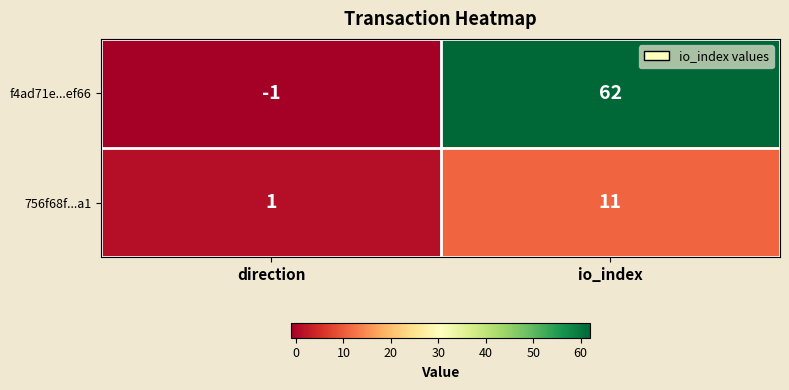

What is the difference between the 756f68f...a1 values at direction and io_index?

10